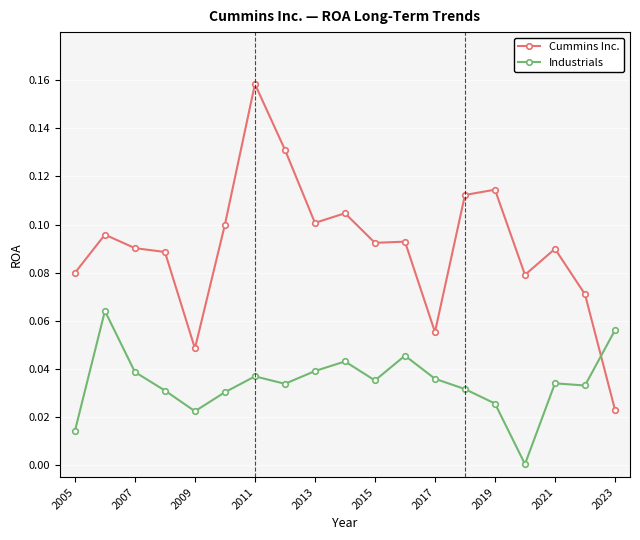

True or false: Industrials and Cummins Inc. cross at least once.

True